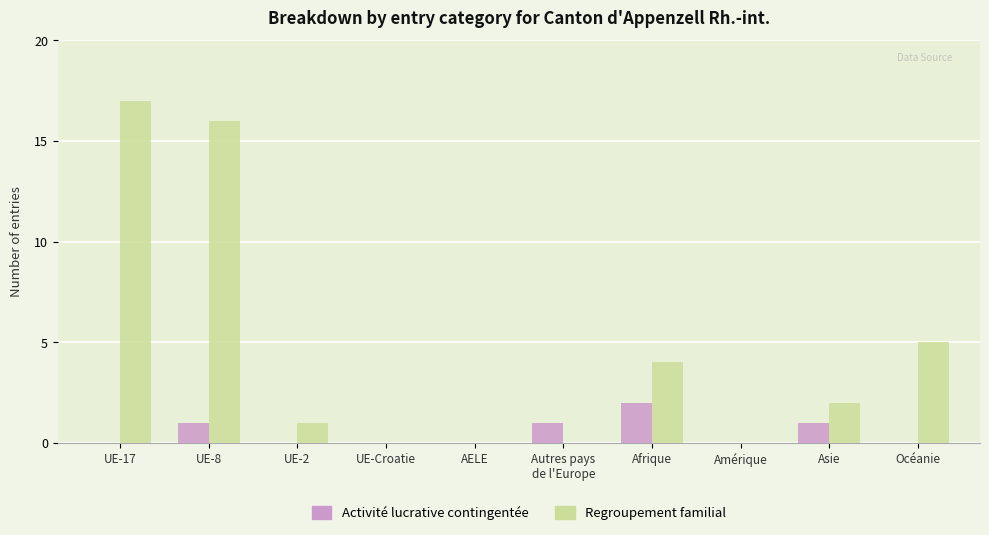

Reading right to left, list all the values displayed in this chart.

Activité lucrative contingentée: Océanie=0	Asie=1	Amérique=0	Afrique=2	Autres pays
de l'Europe=1	AELE=0	UE-Croatie=0	UE-2=0	UE-8=1	UE-17=0
Regroupement familial: Océanie=5	Asie=2	Amérique=0	Afrique=4	Autres pays
de l'Europe=0	AELE=0	UE-Croatie=0	UE-2=1	UE-8=16	UE-17=17